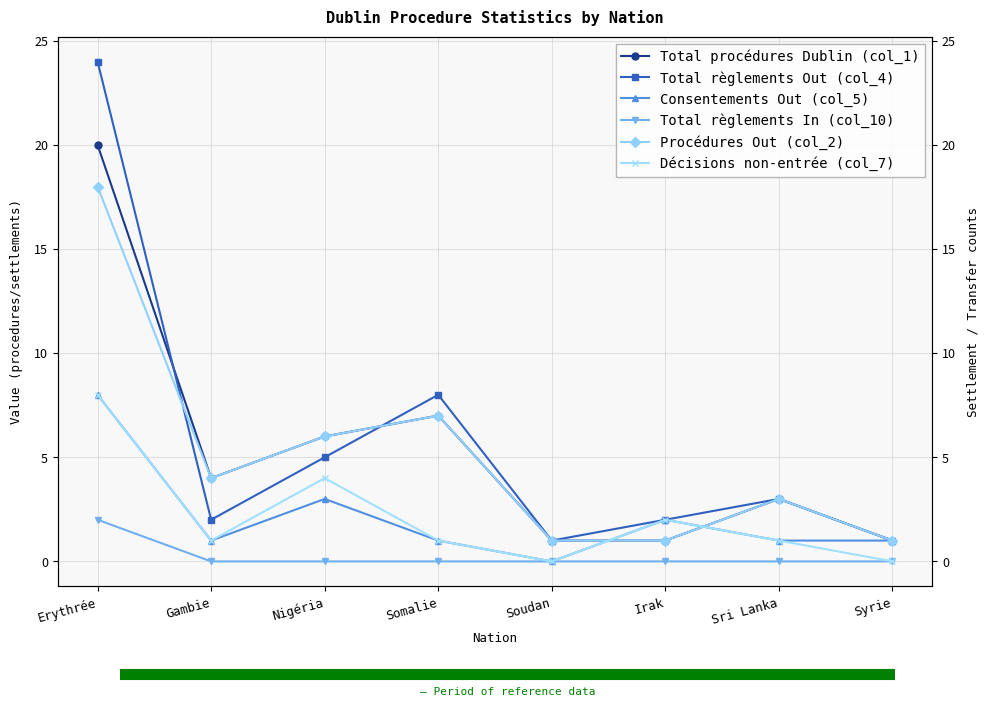

How many distinct data groups are displayed?

6